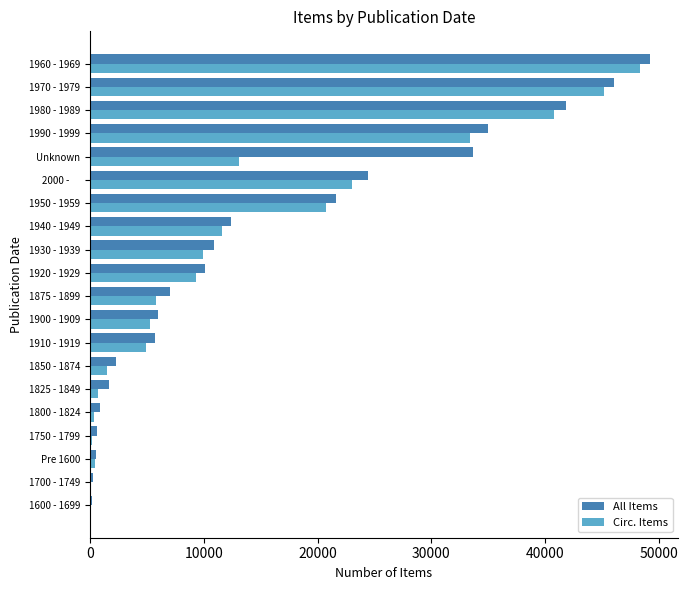

Is the value of All Items at 1750 - 1799 greater than the value of Circ. Items at 1950 - 1959?

No